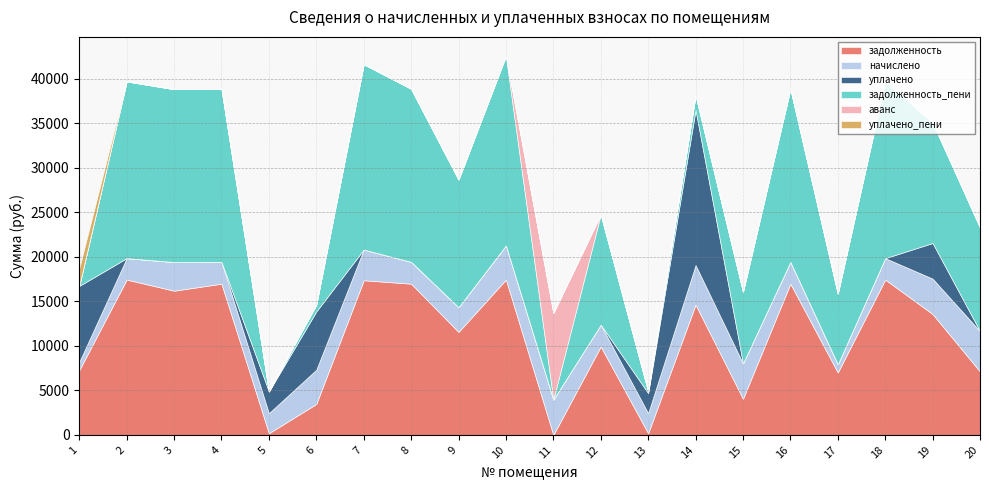

How many data points does each series have?

20